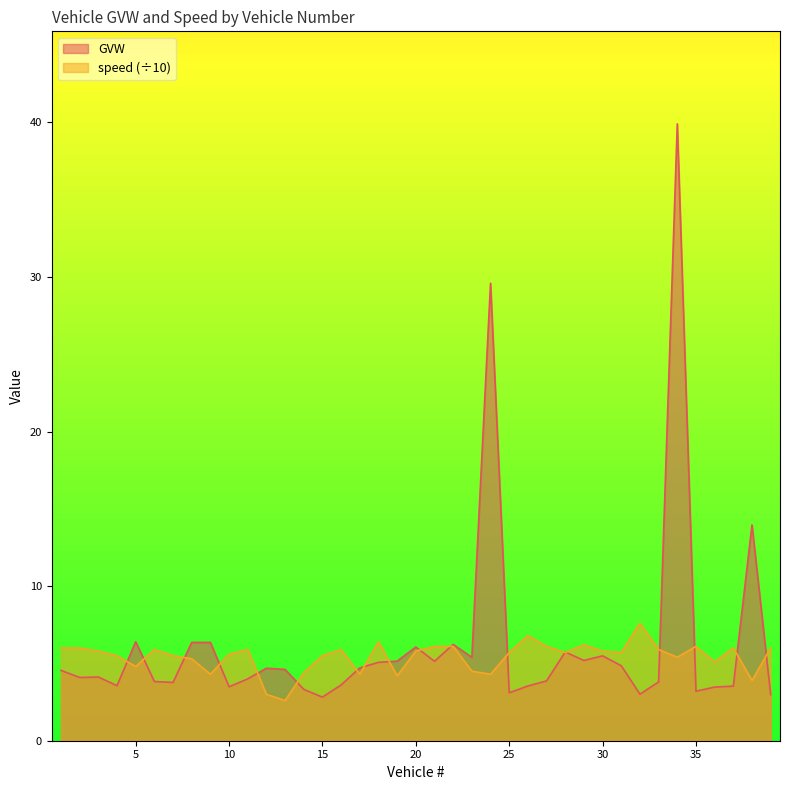

How many intersections are there between GVW and speed?

18